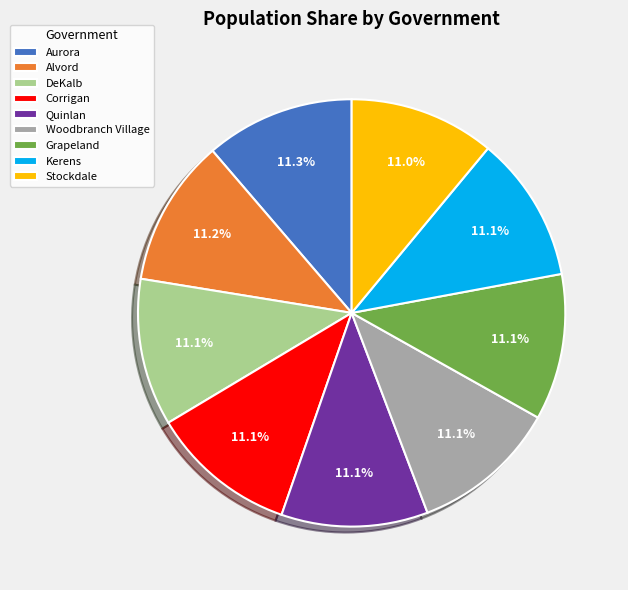

What percentage is the Corrigan slice, to the nearest percent?

11%